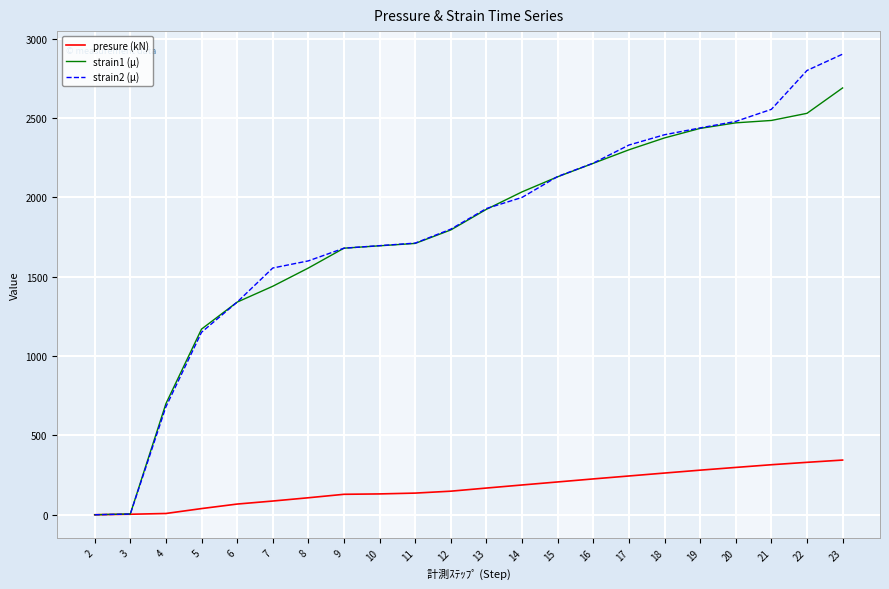

List the series in order of their peak value, highest first.

strain2 (μ), strain1 (μ), presure (kN)